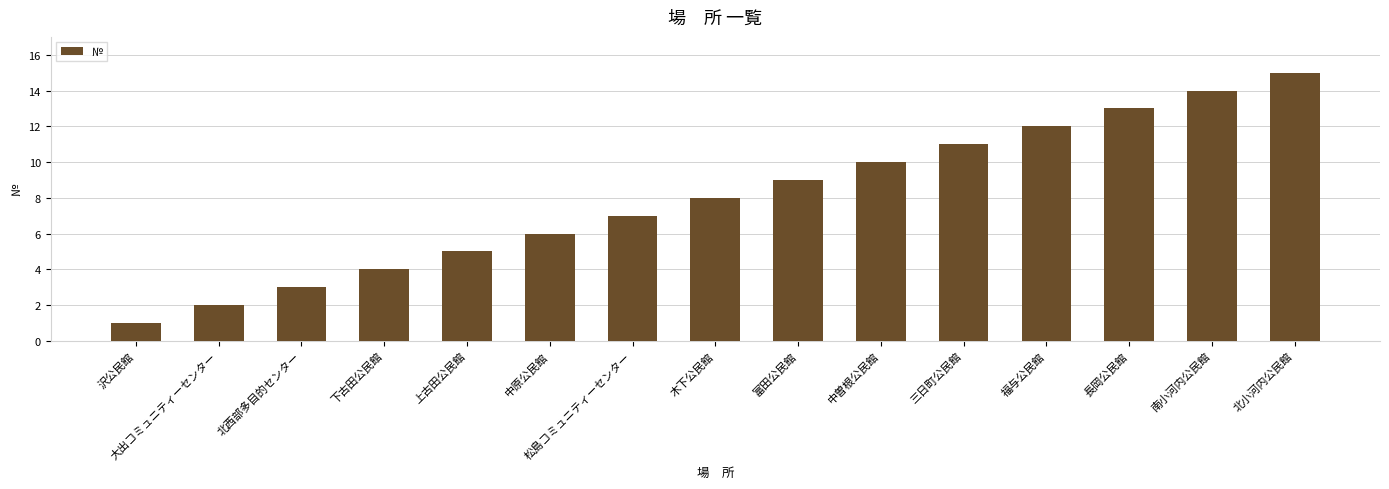

How many bars are there in total?

15